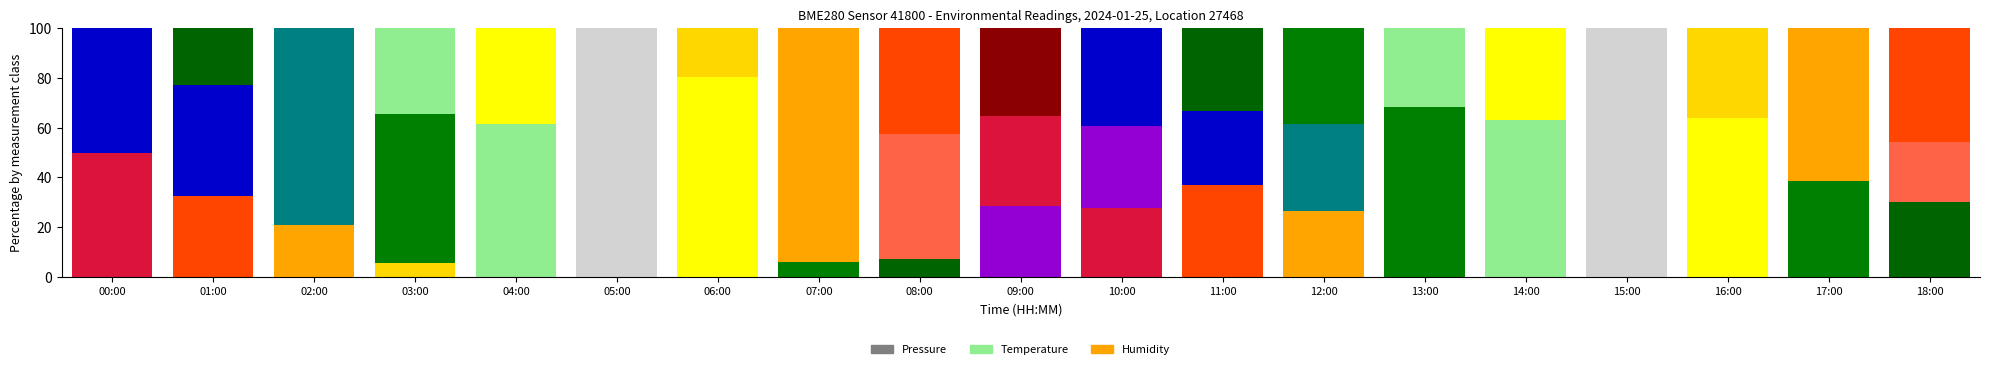

True or false: Pressure has a value of 14.2 at 11:00.

False